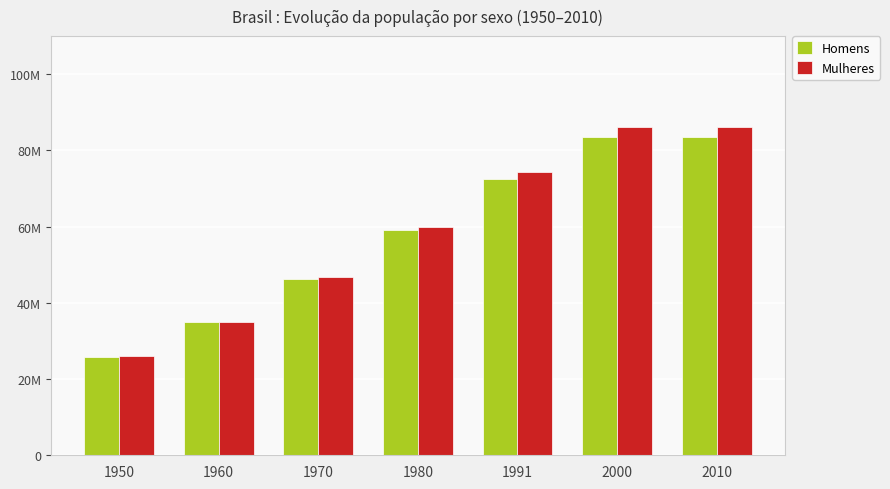

What are all the series names shown in the legend?

Homens, Mulheres